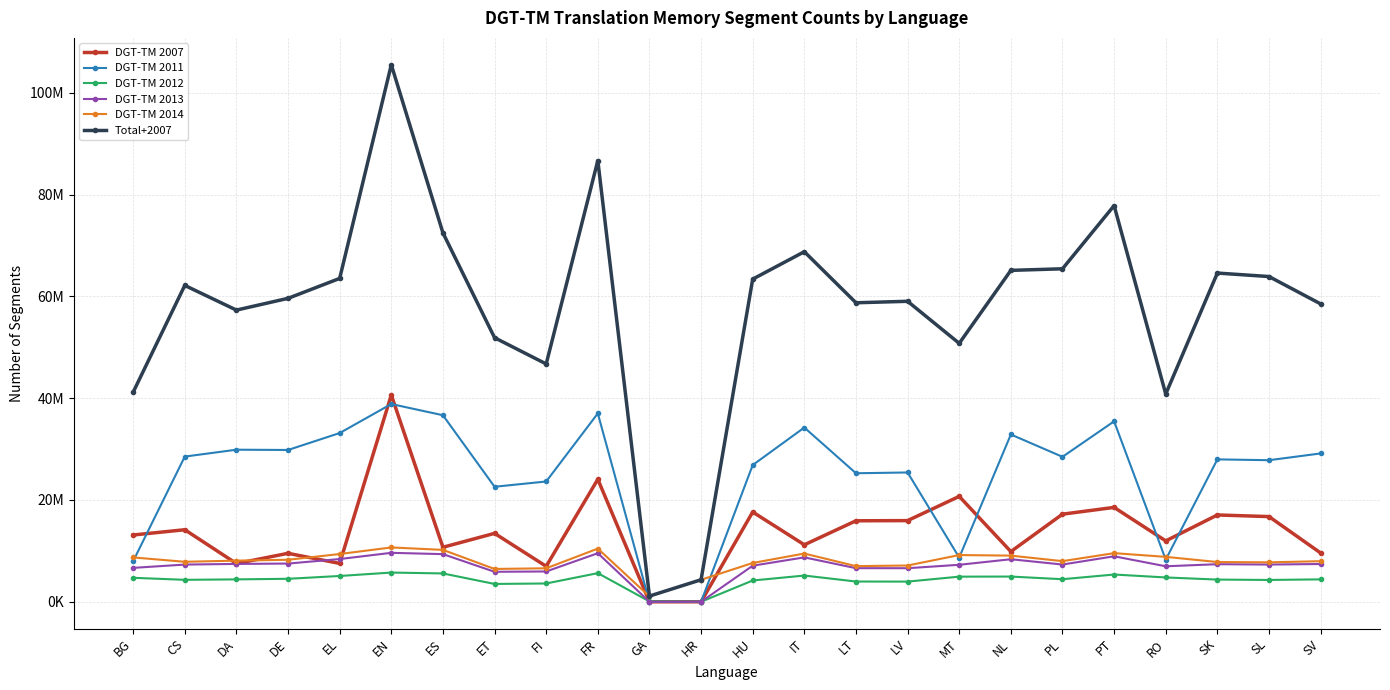

At how many categories does at least one series exceed 31495130?

22